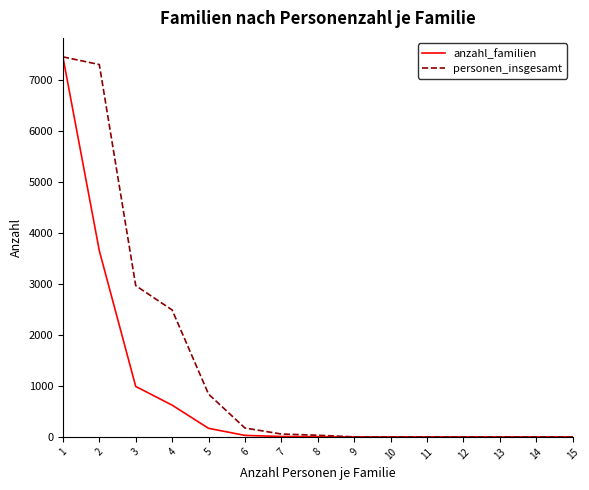

Between 1 and 2, which series saw the biggest shift?

anzahl_familien